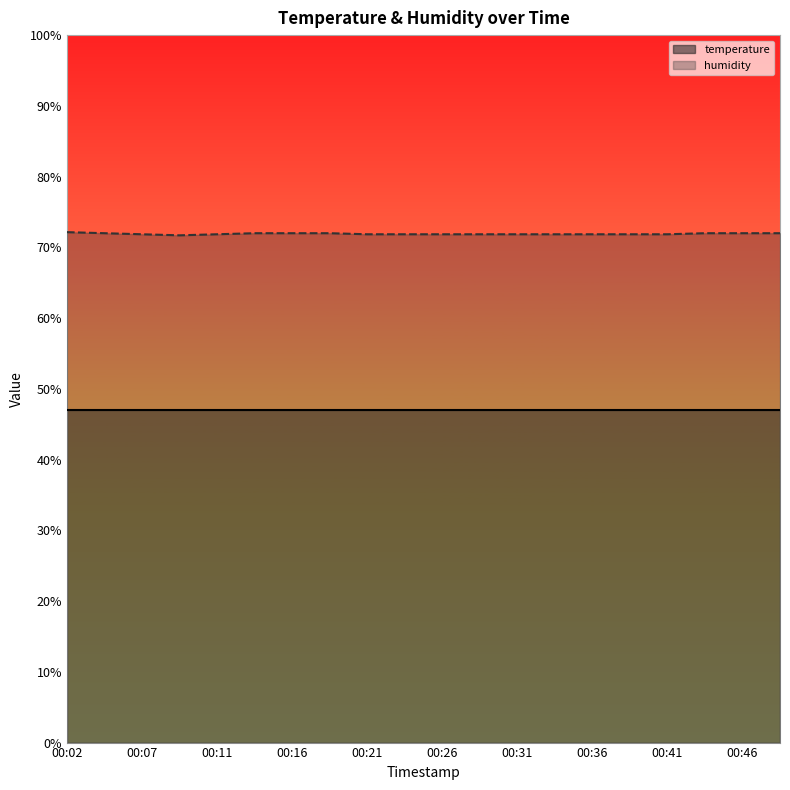

At which label is the value closest to 71?

00:09